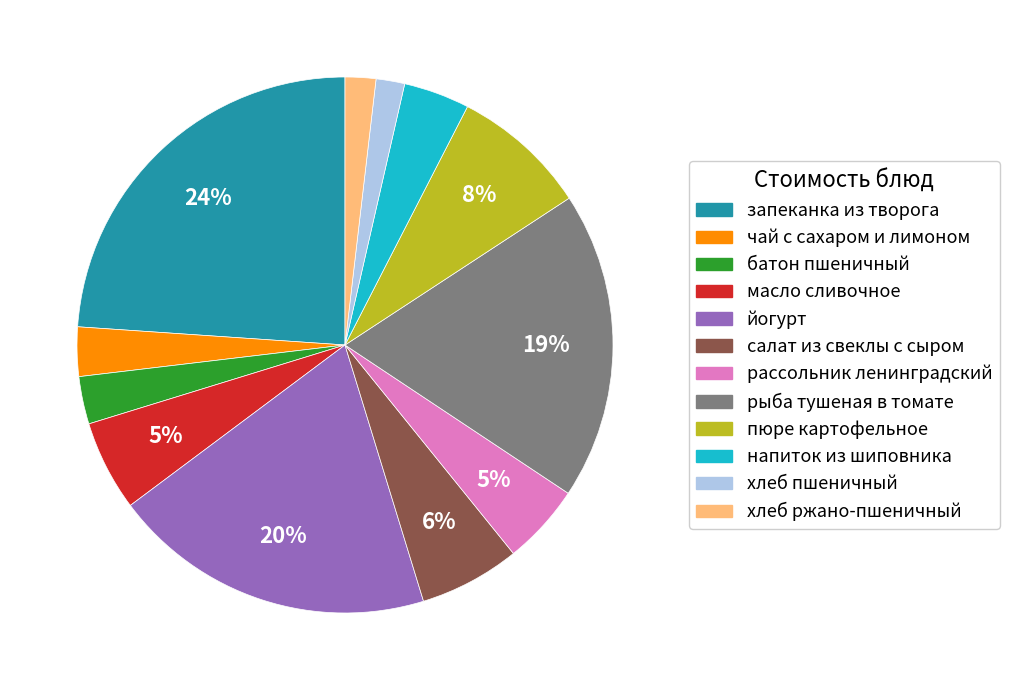

Between батон пшеничный and хлеб пшеничный, which is larger?

батон пшеничный